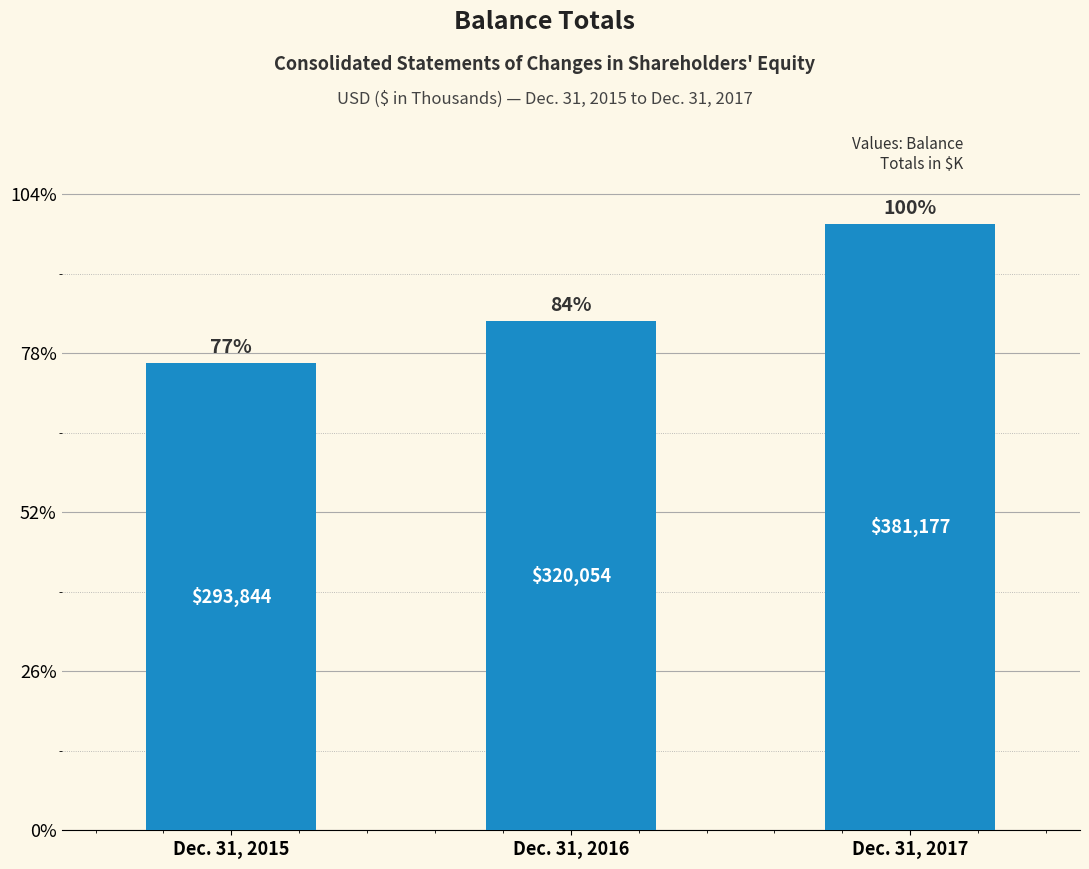

What is the value of the 3rd bar from the left?

381177